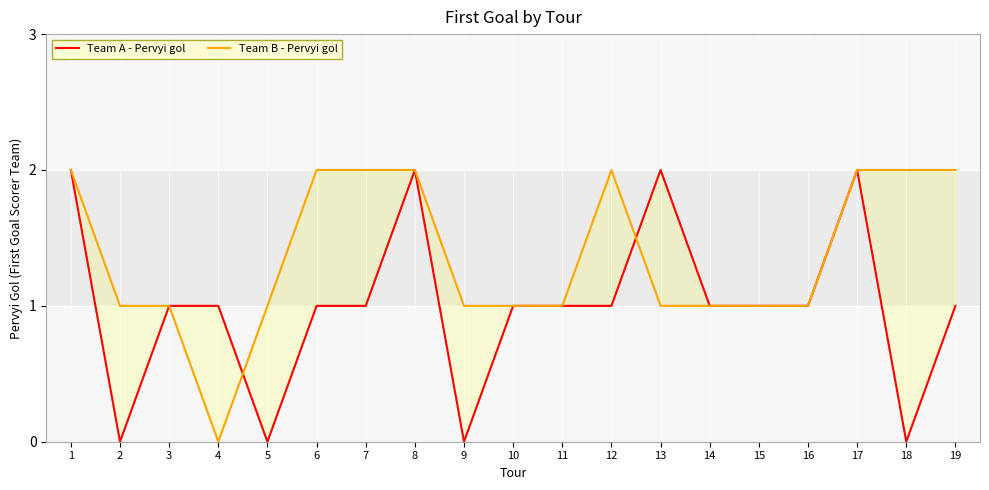

Between which two adjacent categories do Team B - Pervyi gol and Team A - Pervyi gol first intersect?

4 and 5